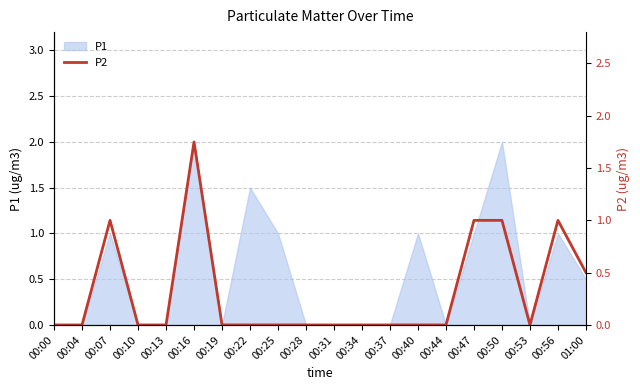

The chart shows a value of -0.8 at 00:19. True or false?

False